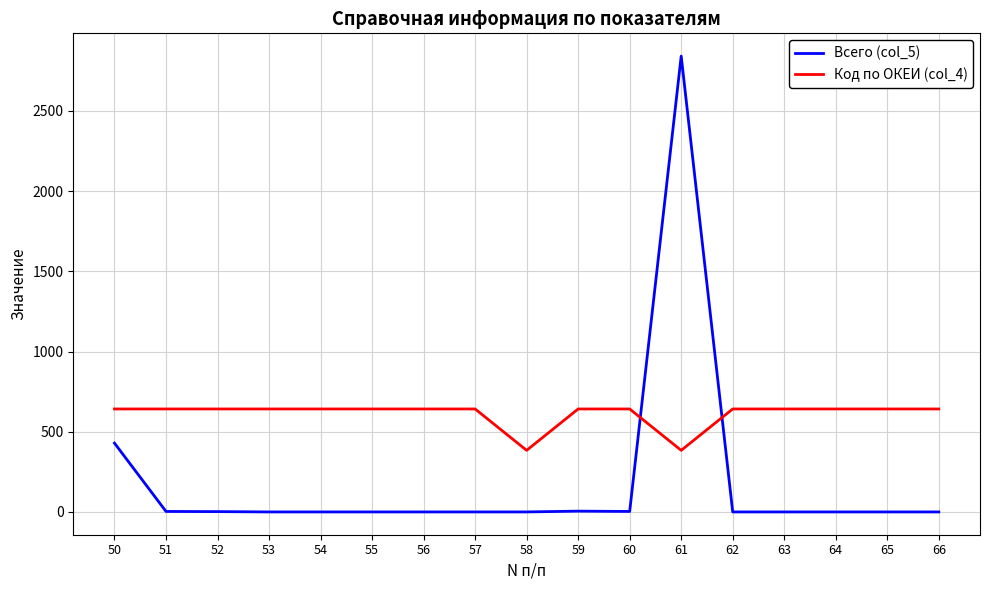

What is the average value of the Код по ОКЕИ (col_4) series?

612